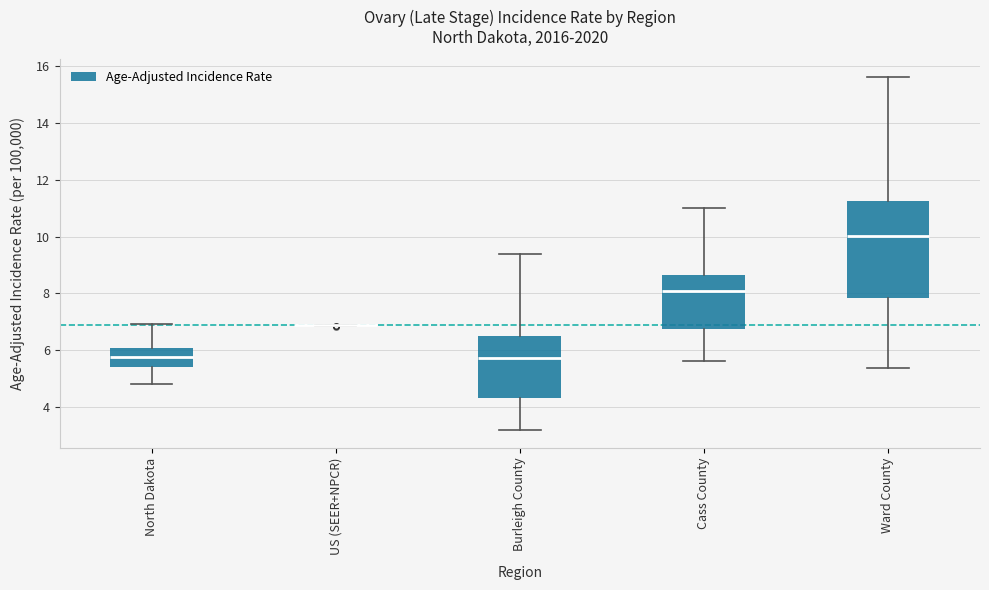

Reading left to right, read every box against the y-axis: the position of its median line, the range the box covers, and the ends of its whiskers. The values are not printed on the chart, so give them approximately, as read against the axis.

North Dakota: median 5.8, box 5.4 to 6.0, whiskers 4.8 to 7.0
US (SEER+NPCR): box collapsed to a line at 7.0, whiskers 6.8 to 7.0
Burleigh County: median 5.8, box 4.4 to 6.4, whiskers 3.2 to 9.4
Cass County: median 8.0, box 6.8 to 8.6, whiskers 5.6 to 11.0
Ward County: median 10.0, box 7.8 to 11.2, whiskers 5.4 to 15.6